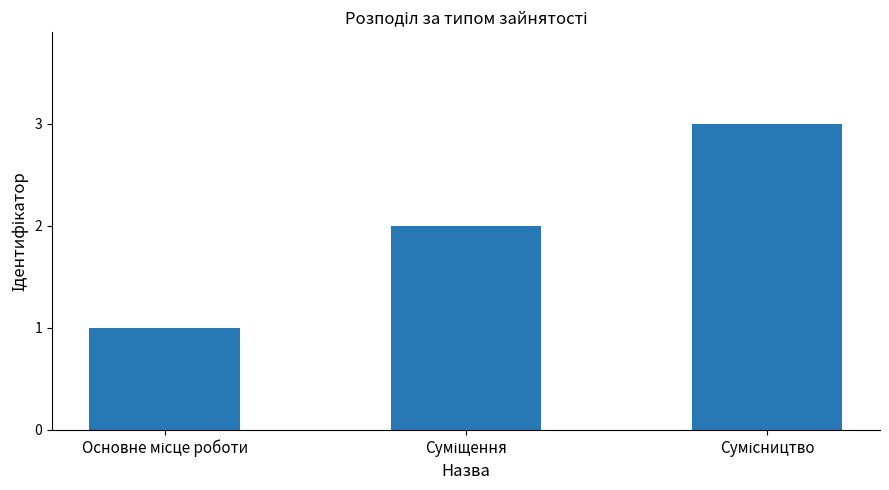

What is the sum of all values?

6